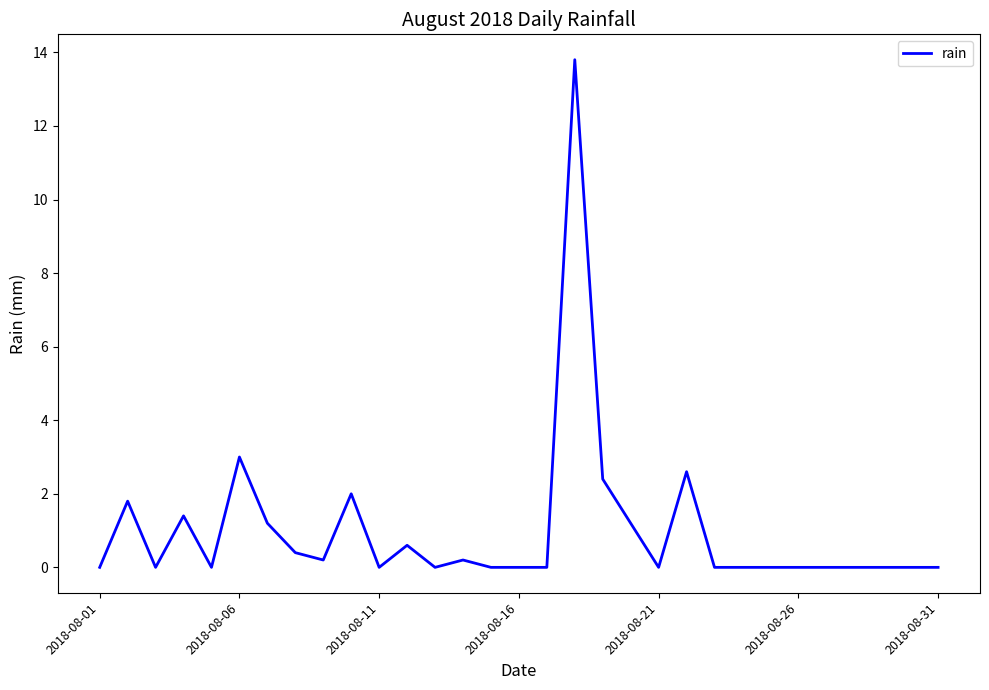

Reading left to right, transcribe all the data shown in this chart.

0.0	1.8	0.0	1.4	0.0	3.0	1.2	0.4	0.2	2.0	0.0	0.6	0.0	0.2	0.0	0.0	0.0	13.8	2.4	1.2	0.0	2.6	0.0	0.0	0.0	0.0	0.0	0.0	0.0	0.0	0.0